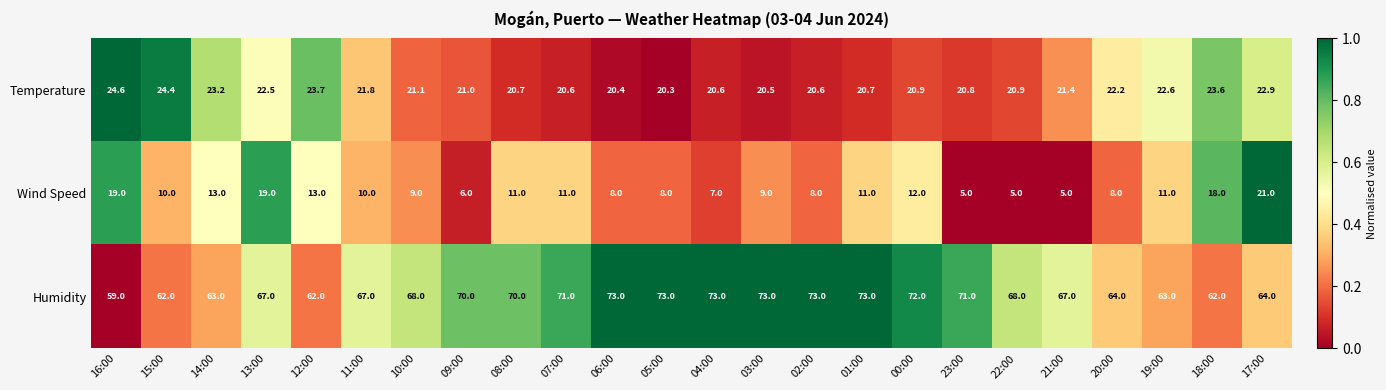

What is the sum of the Humidity values at 09:00 and 20:00?

134.0